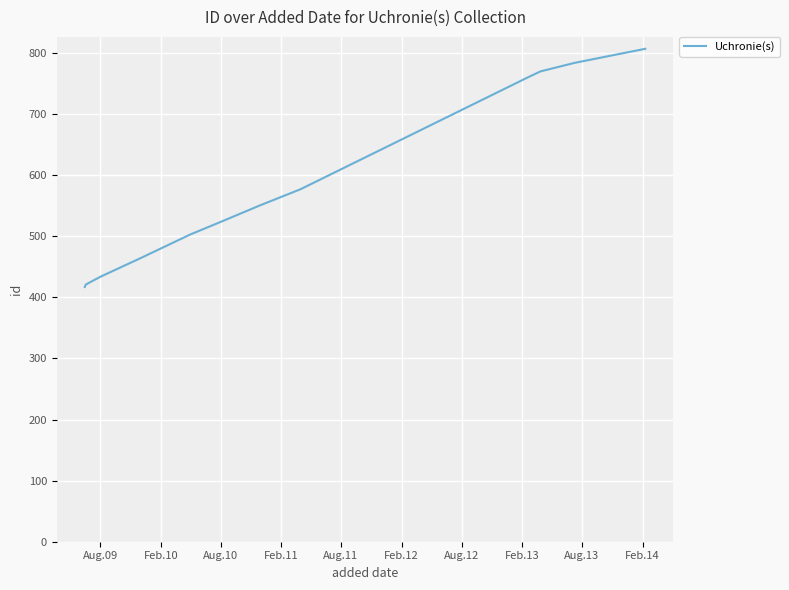

What is the sum of all values?

7441